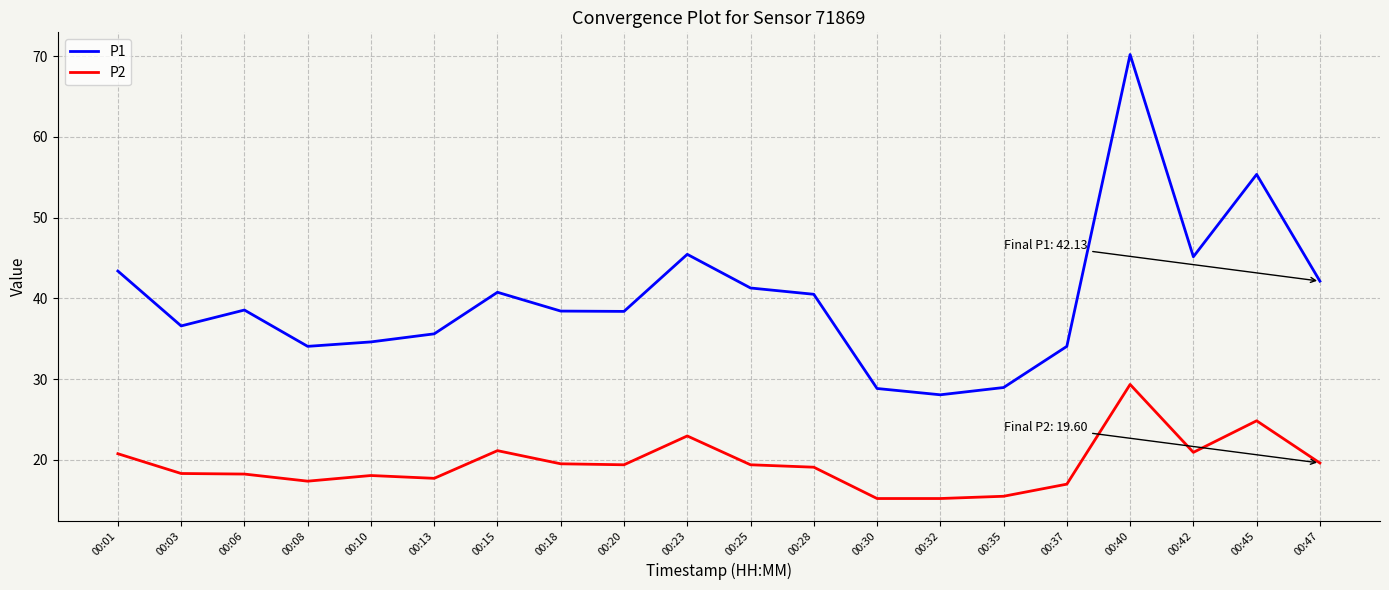

Which series has the largest range (max minus min)?

P1